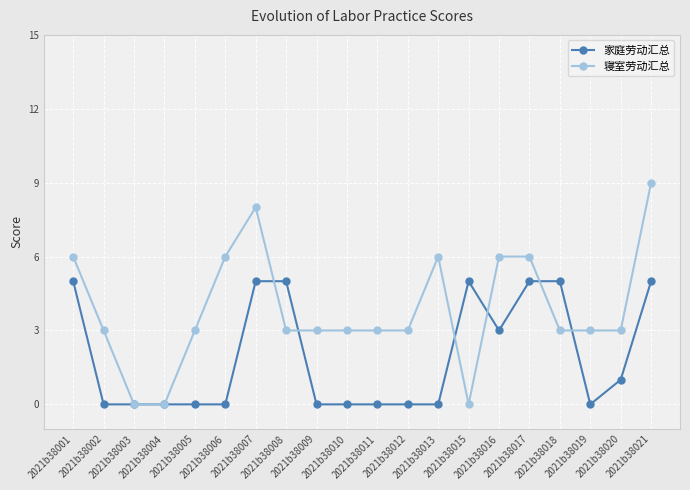

The value of 寝室劳动汇总 at 2021b38003 is -5. True or false?

False